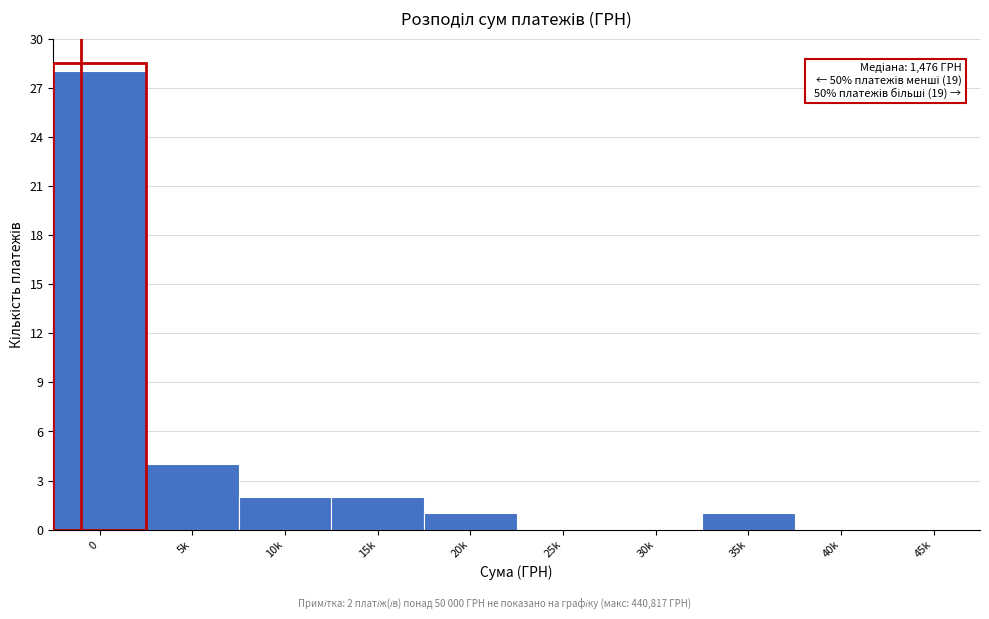

Reading left to right, extract all data points from this chart.

0=28	5k=4	10k=2	15k=2	20k=1	25k=0	30k=0	35k=1	40k=0	45k=0